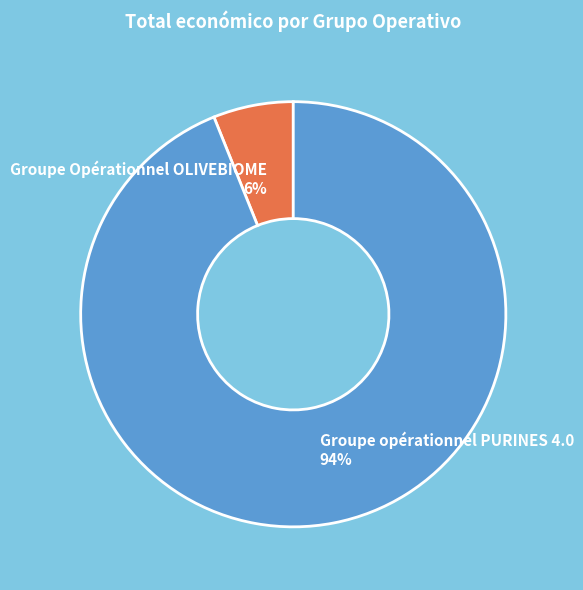

Do Groupe opérationnel PURINES 4.0 and Groupe Opérationnel OLIVEBIOME together represent more than half of the pie?

Yes